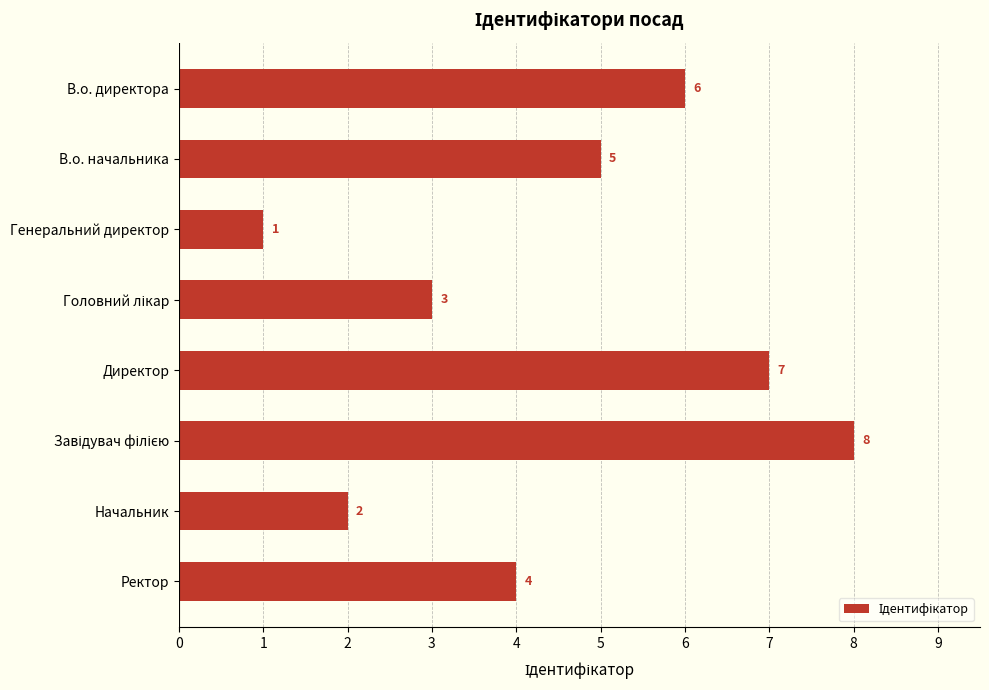

At which label is the value closest to 4?

Ректор